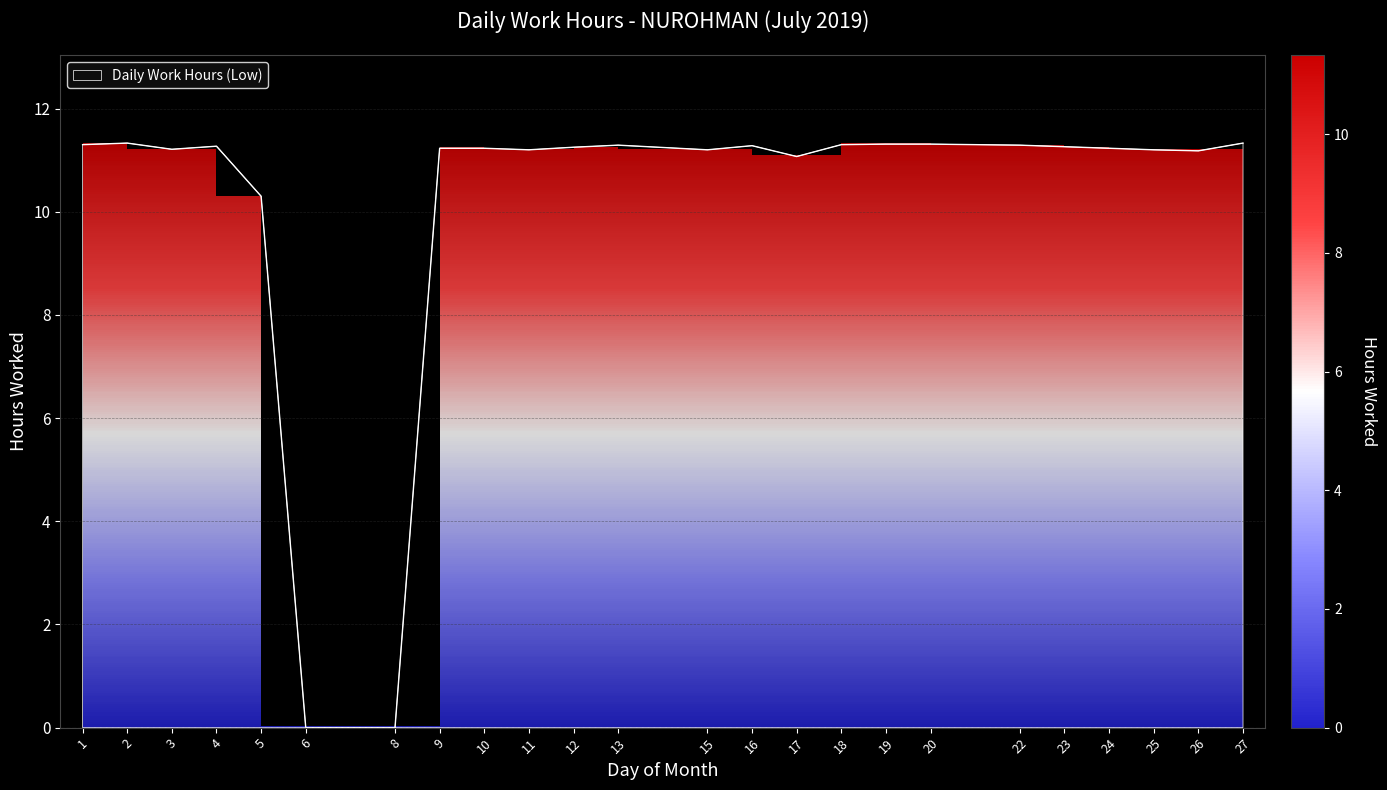

Read the value at 9.

11.2